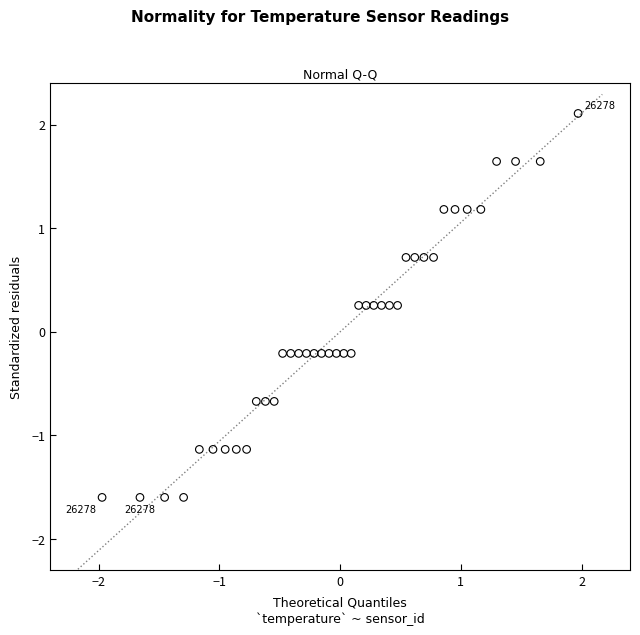

What is the range of X values (max minus min)?

3.9